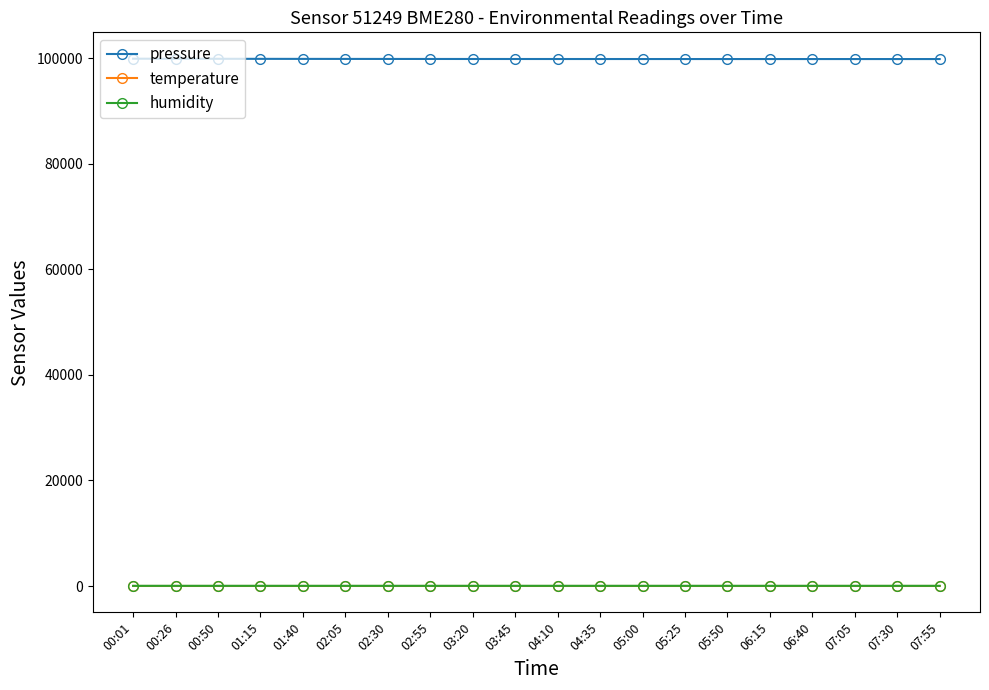

The value of pressure at 01:40 is 68260.1. True or false?

False